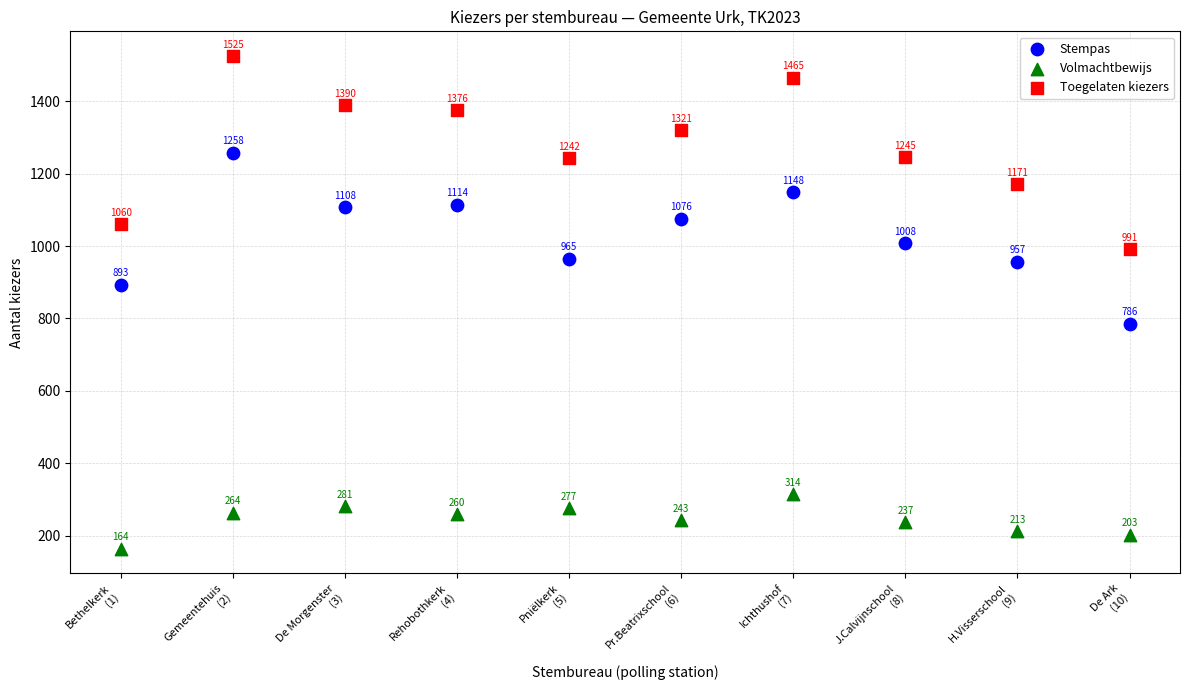

What are all the series names shown in the legend?

Stempas, Volmachtbewijs, Toegelaten kiezers